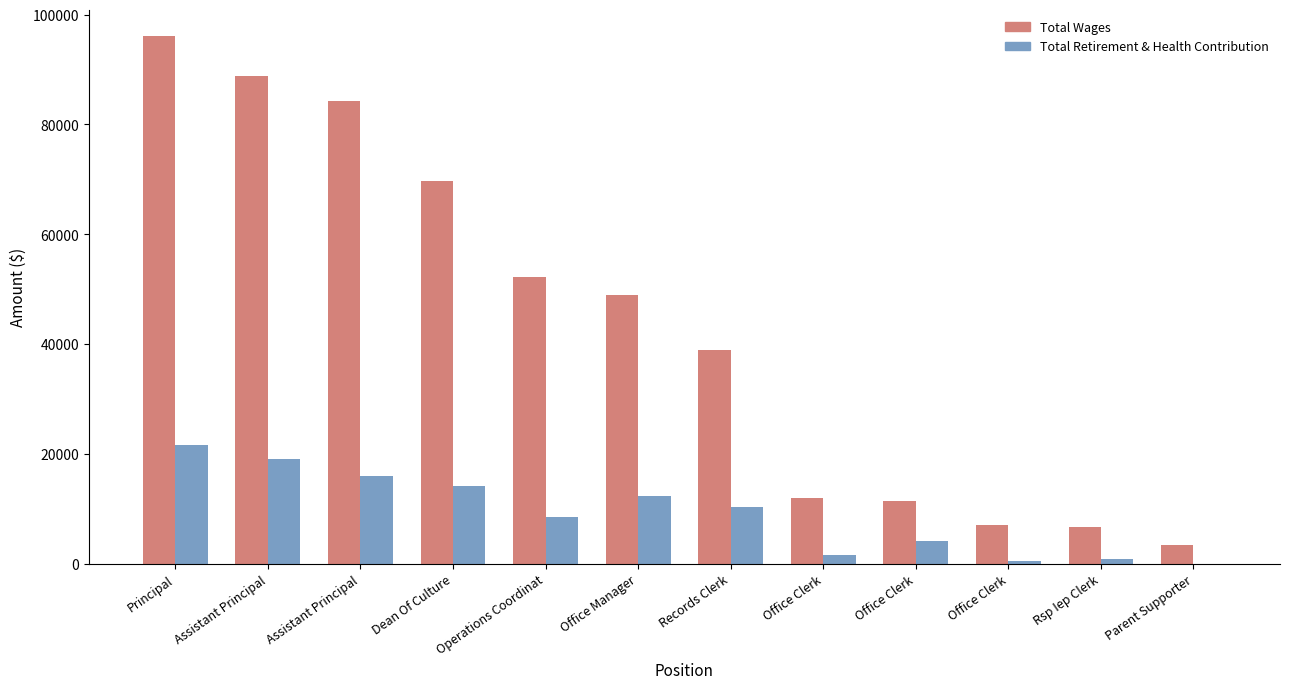

At which label is Total Retirement & Health Contribution closest to 10820?

Records Clerk